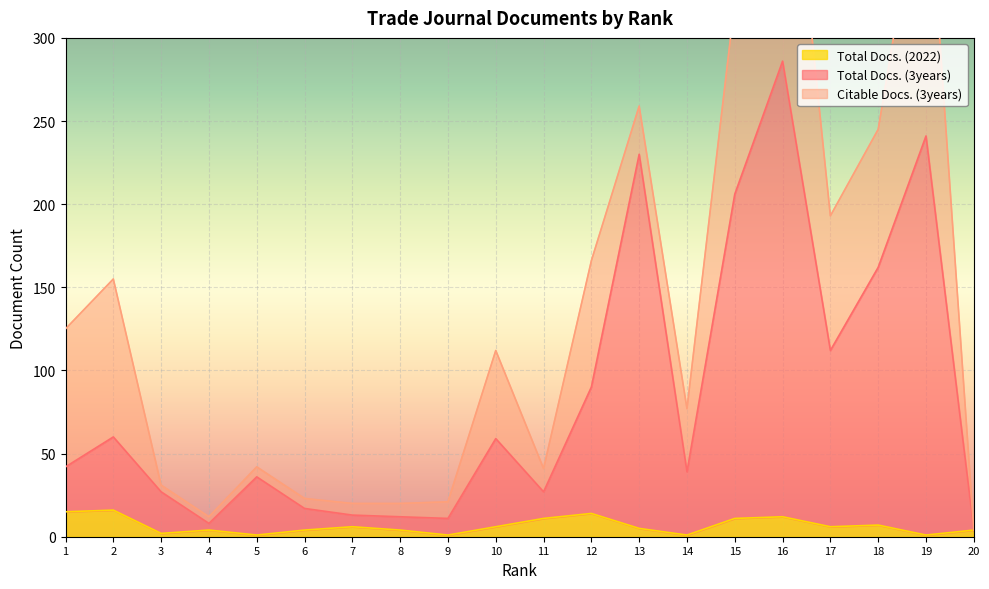

Which series changed the most between 5 and 7?

Total Docs. (3years)